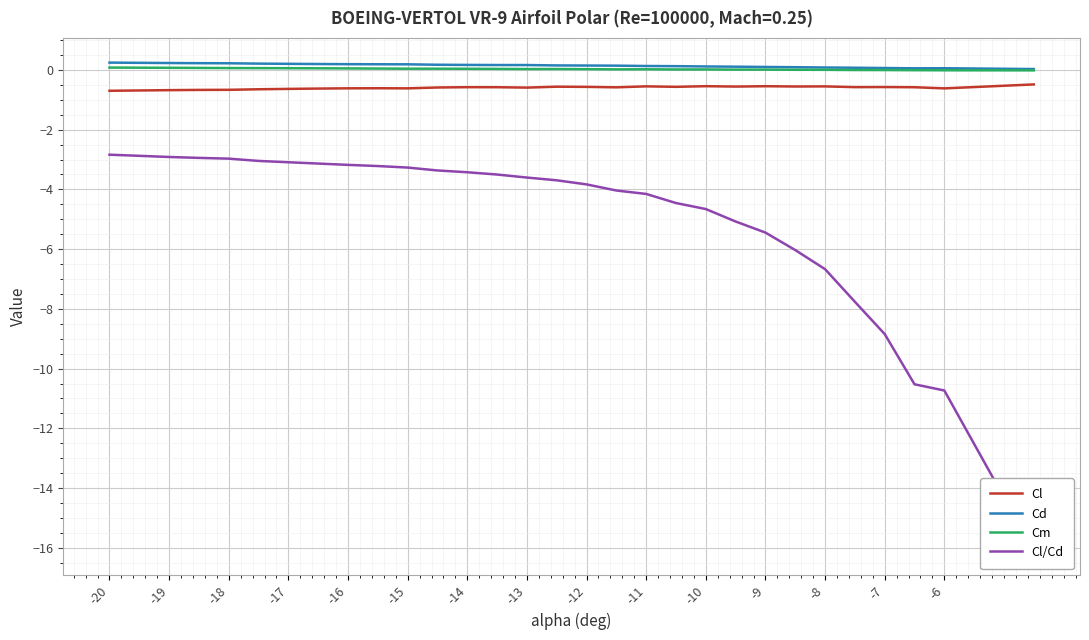

True or false: Cd and Cl/Cd intersect in this chart.

False